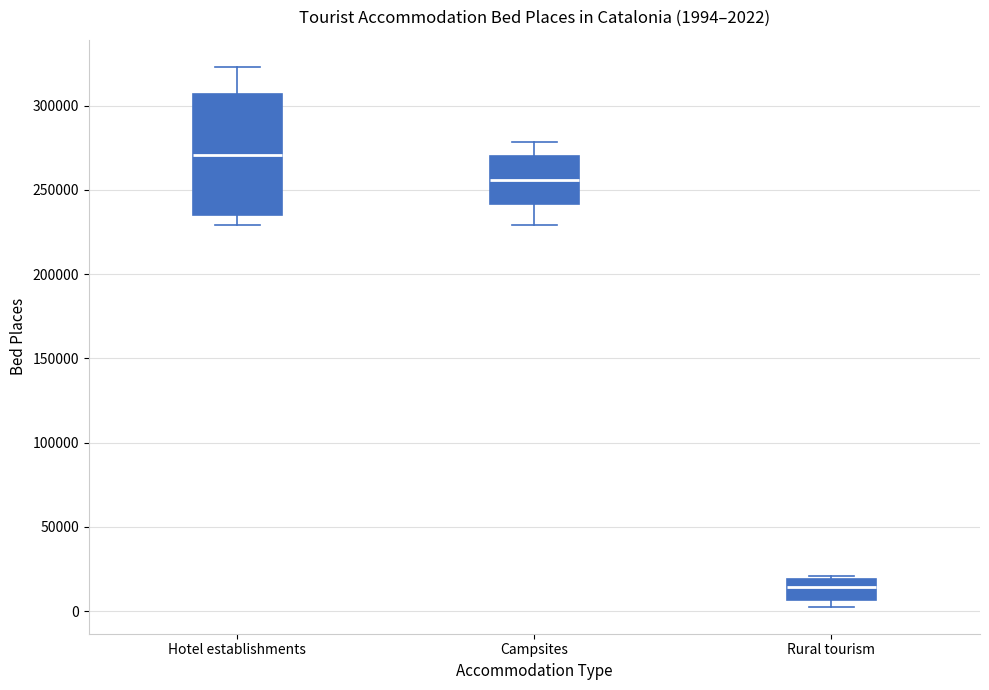

Which box is the tallest, from its lower edge to its upper edge?

Hotel establishments